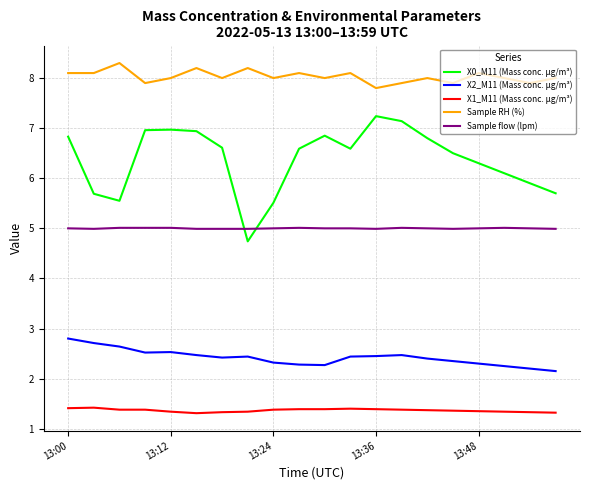

Which series has the largest total across all categories?

Sample RH (%)